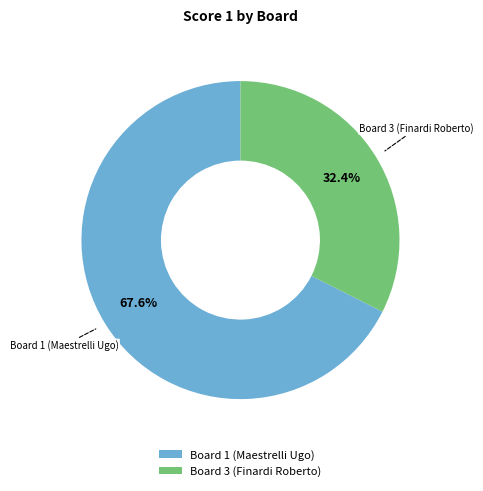

Which slice is the largest?

Board 1 (Maestrelli Ugo)